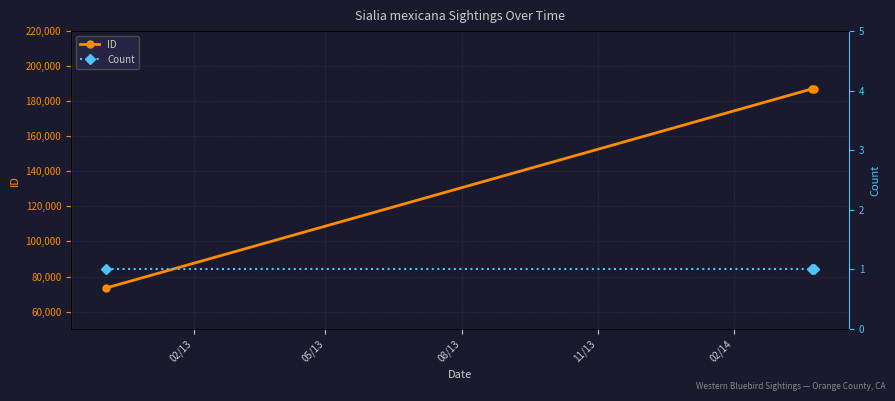

What is the value of the ID point at the 3rd from the left?

187113